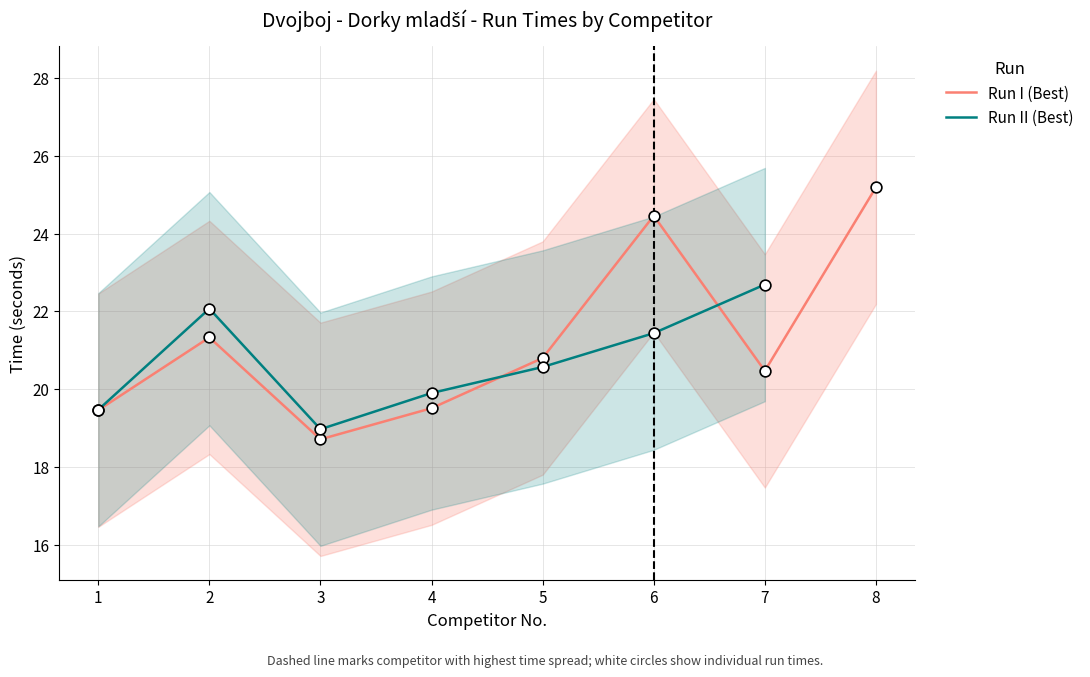

Which series has the largest total across all categories?

Run I (Best)